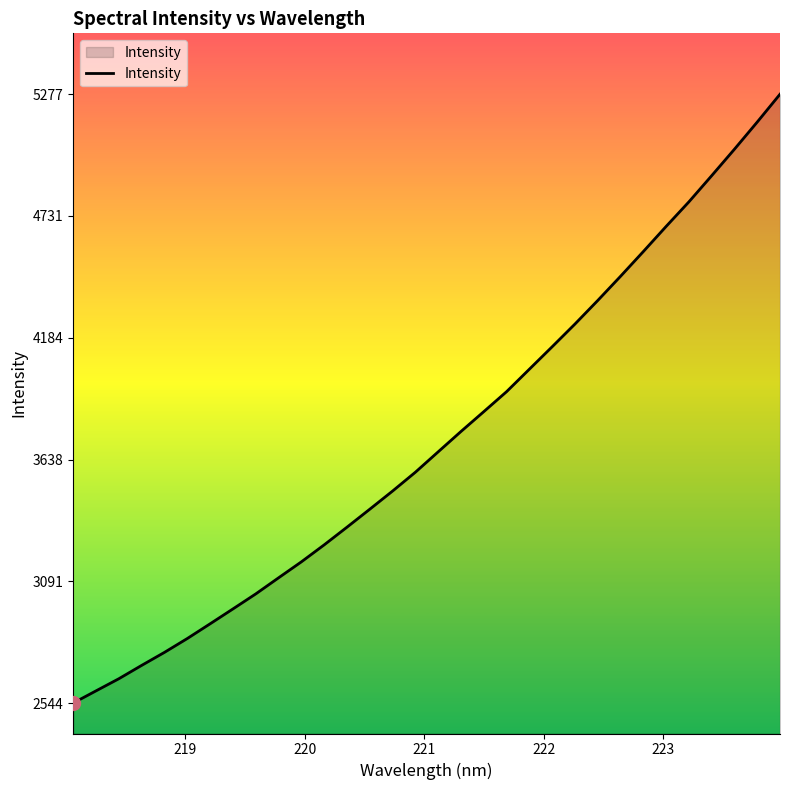

What is the maximum value shown in the chart?

5277.4